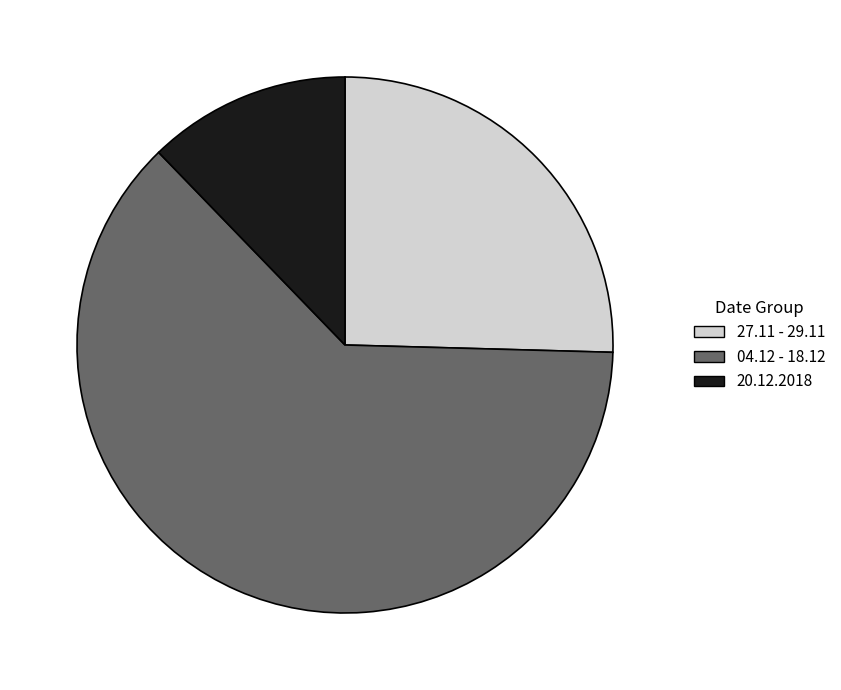

Rank the categories by value from highest to lowest.

04.12 - 18.12, 27.11 - 29.11, 20.12.2018